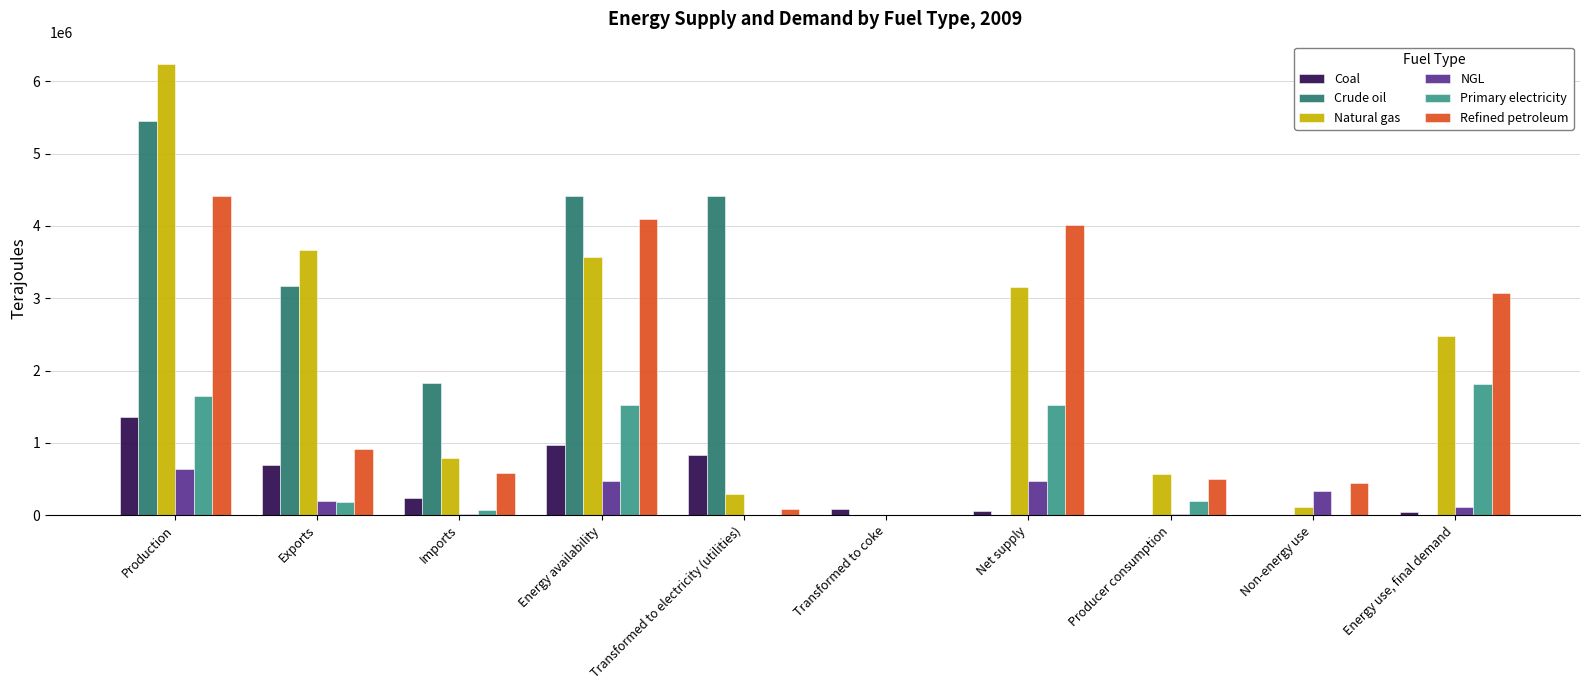

What is the maximum value for Refined petroleum?

4419867